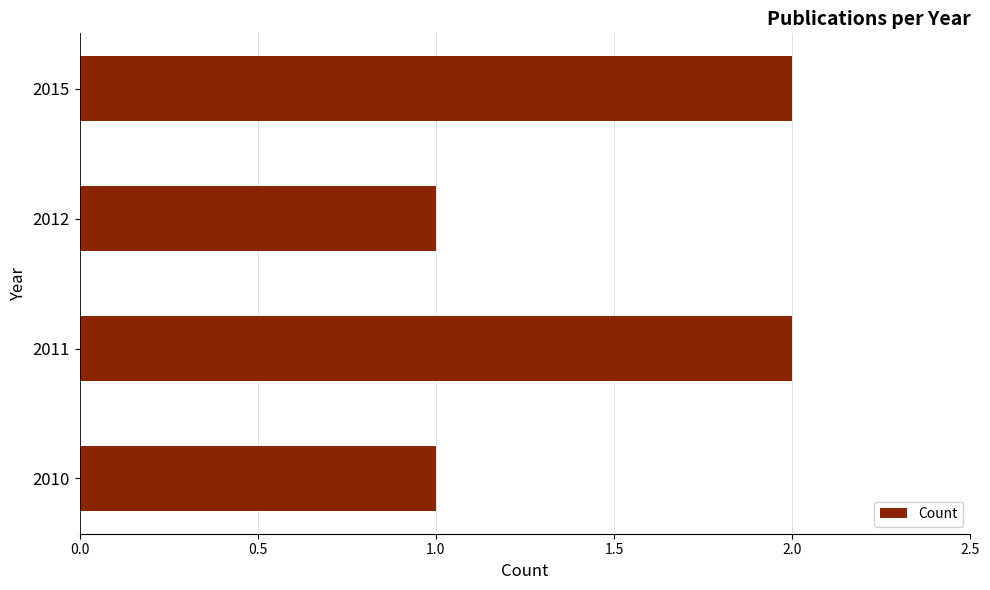

What is the minimum value shown in the chart?

1